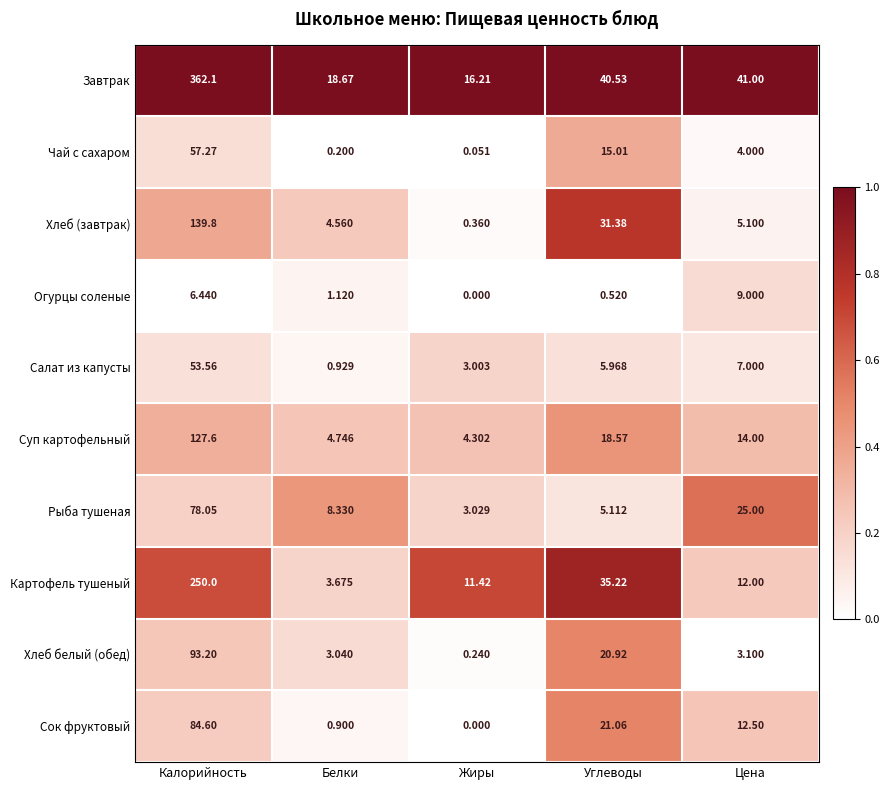

Which series has the largest range (max minus min)?

Завтрак